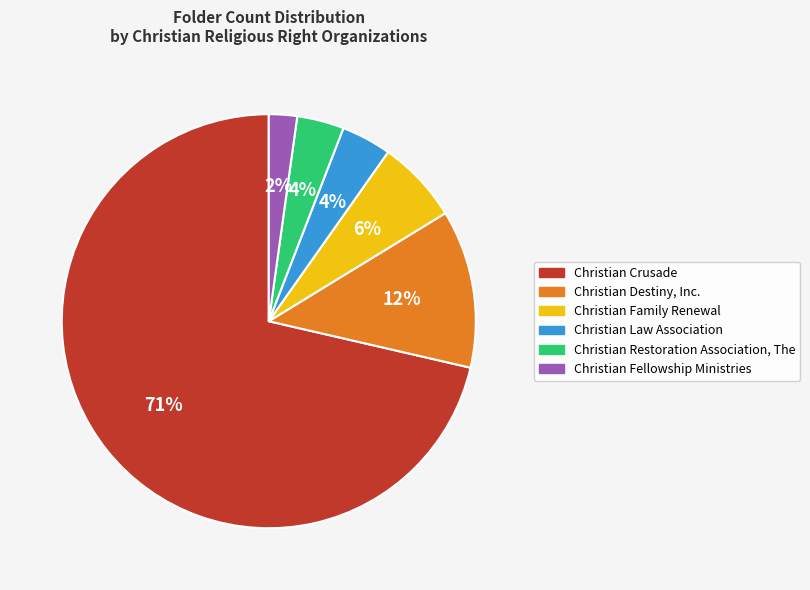

Which slice is the smallest?

Christian Fellowship Ministries